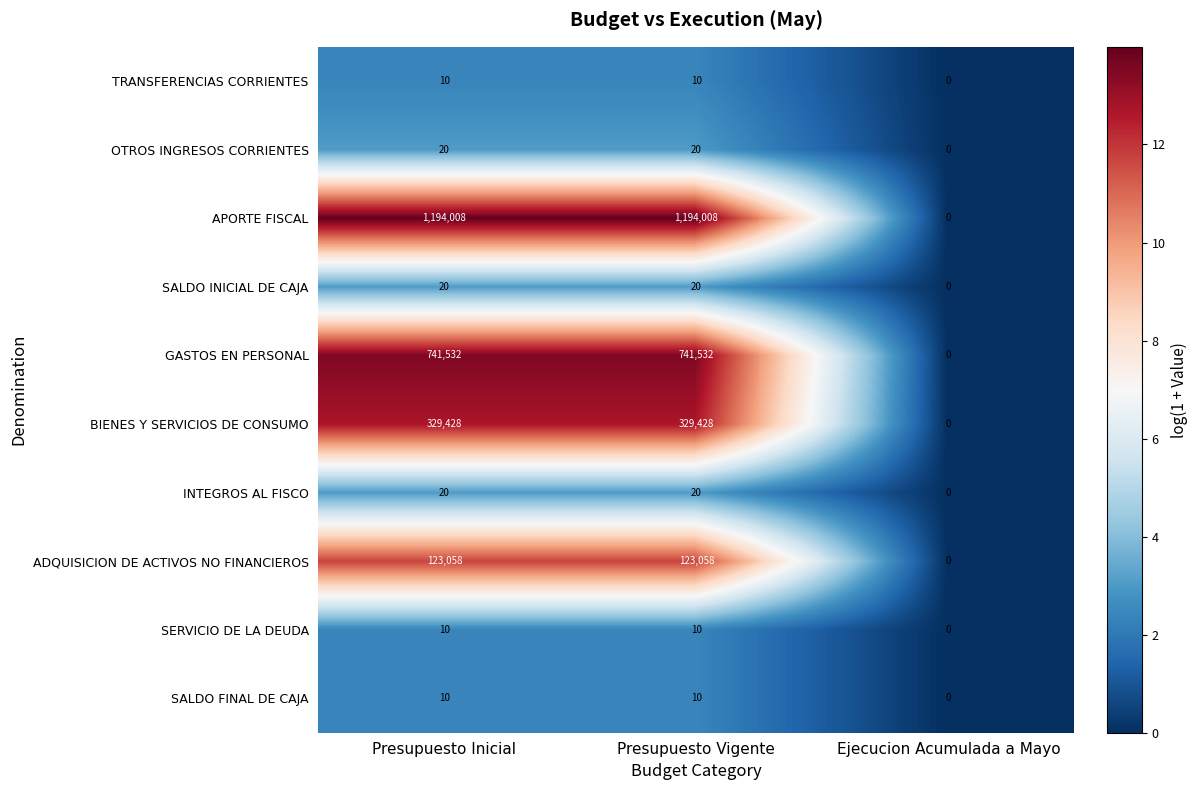

How many categories are shown in the chart?

3